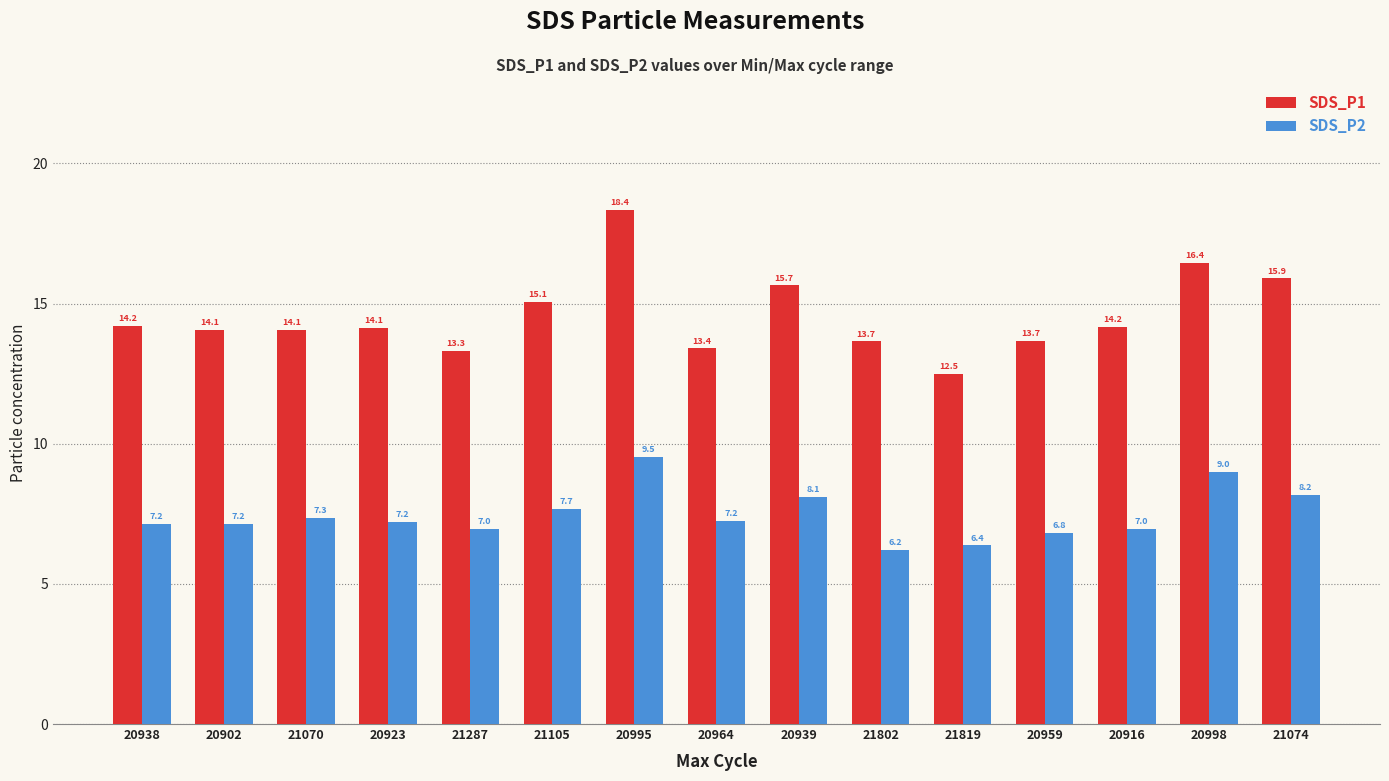

Rank the series by their average value, from lowest to highest.

SDS_P2, SDS_P1